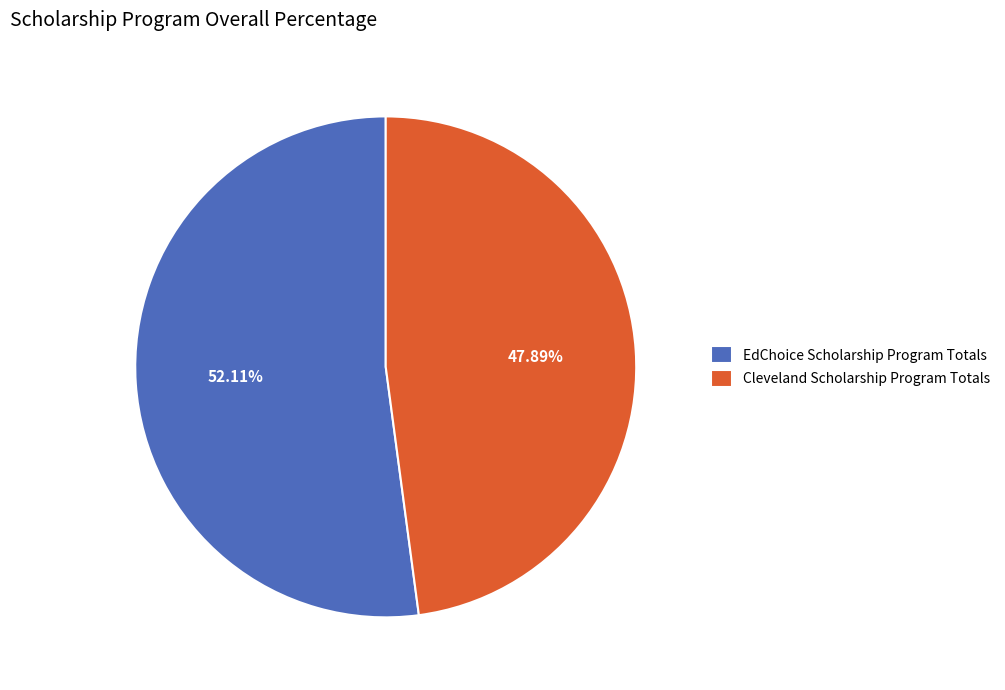

To the nearest percent, what percentage of the pie is EdChoice Scholarship Program Totals?

52%